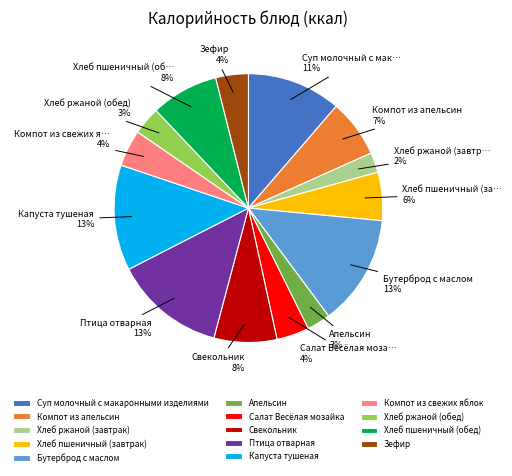

Is there any slice that represents more than half of the pie?

No